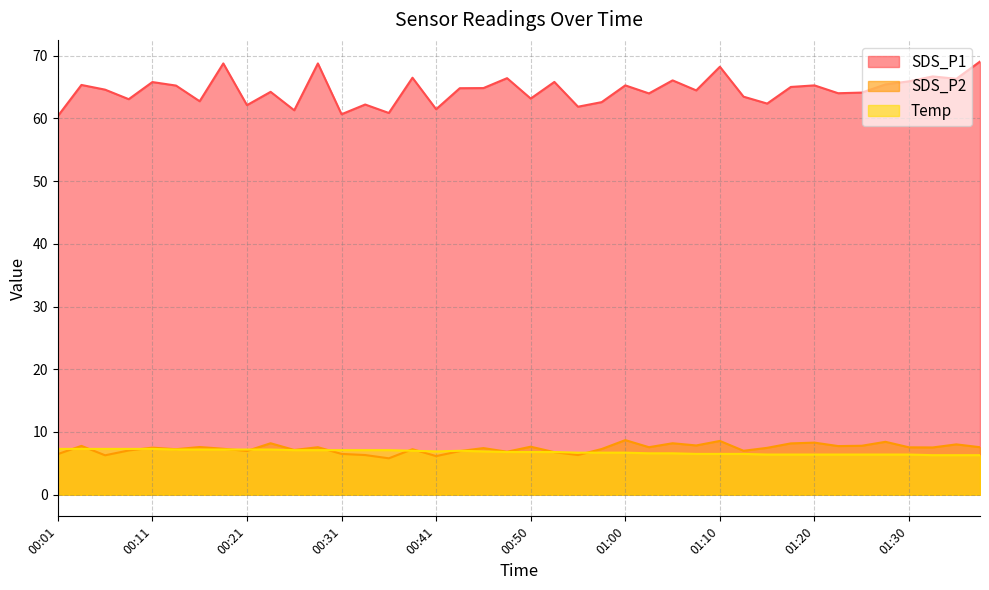

What is the difference between the maximum and minimum values in the Temp series?

1.0